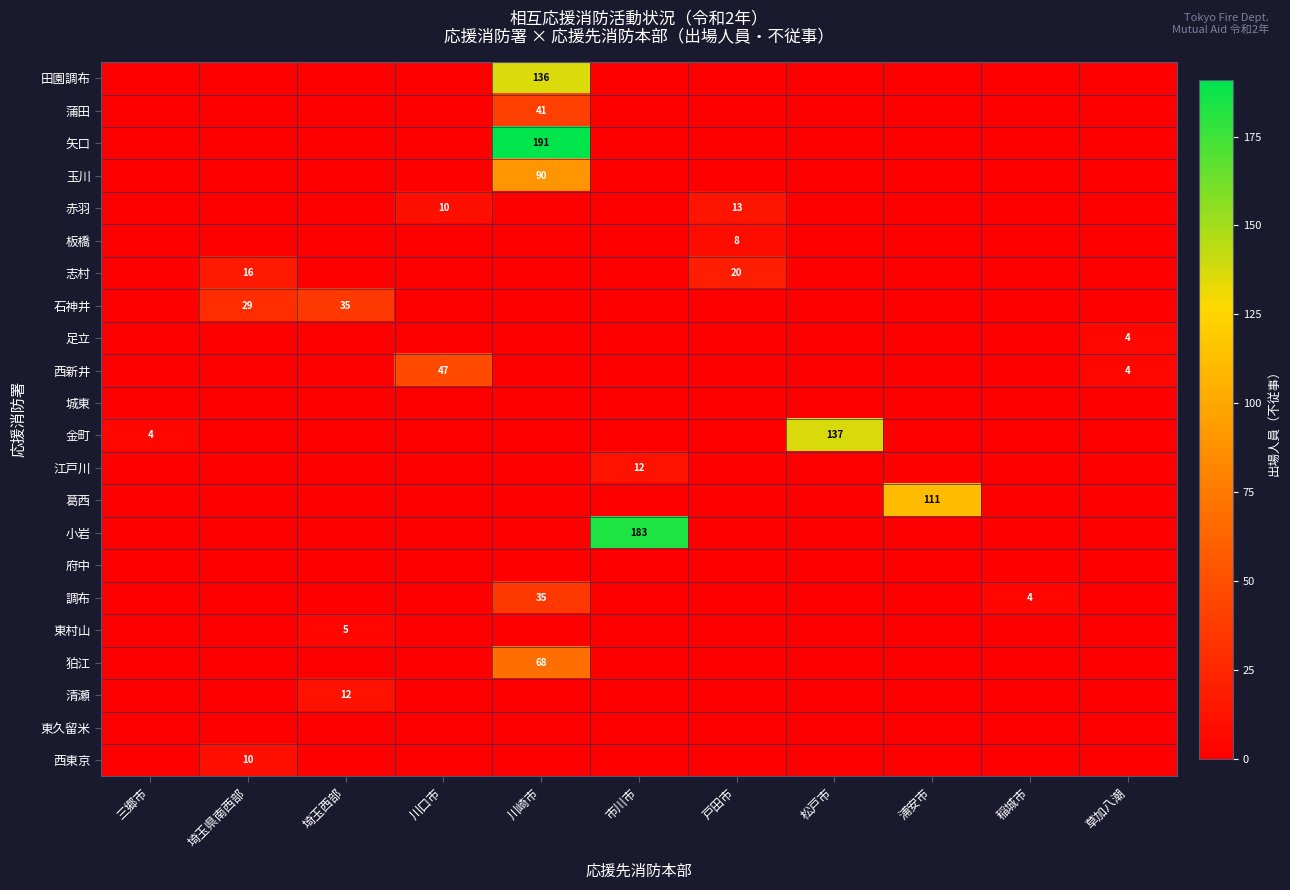

How many distinct data groups are displayed?

22